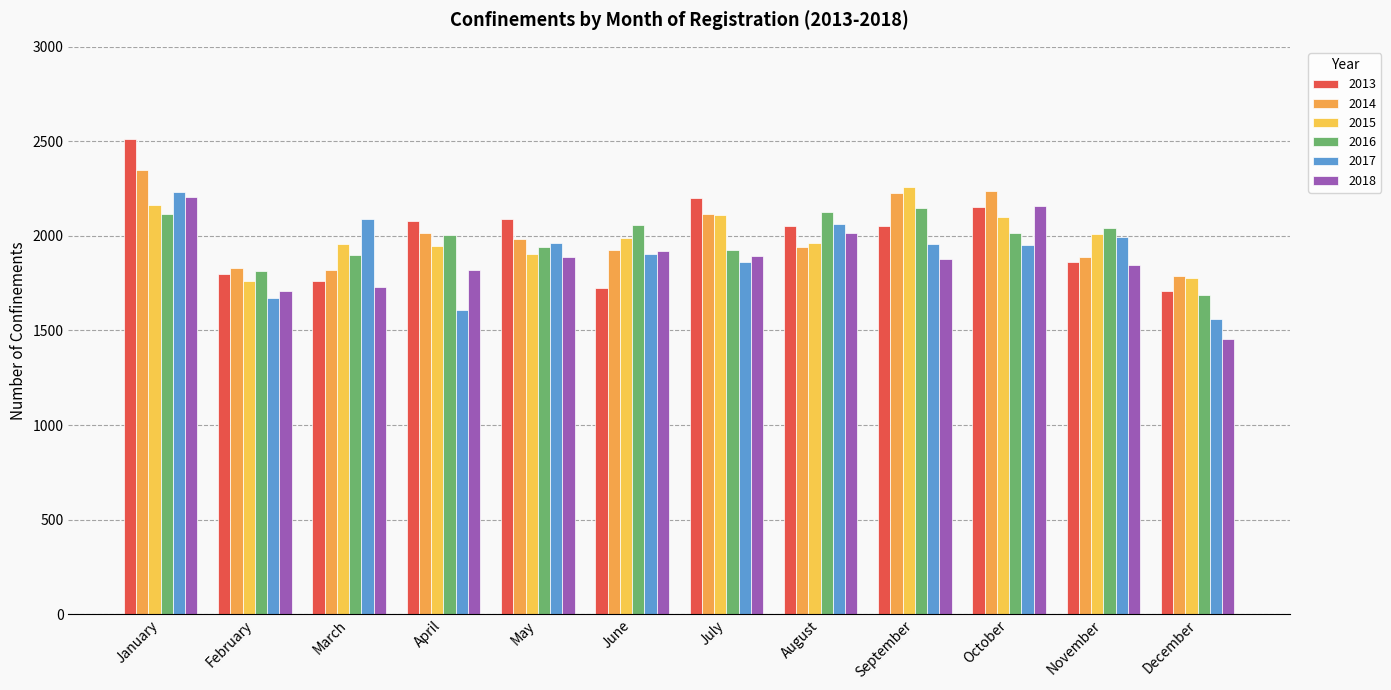

What is the value of the 2016 bar at the 5th from the left?

1940